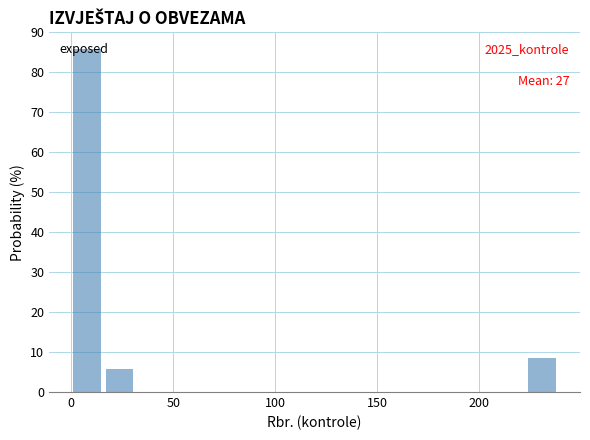

Read against the x-axis, roughly where is the centre of the tallest bar?

10